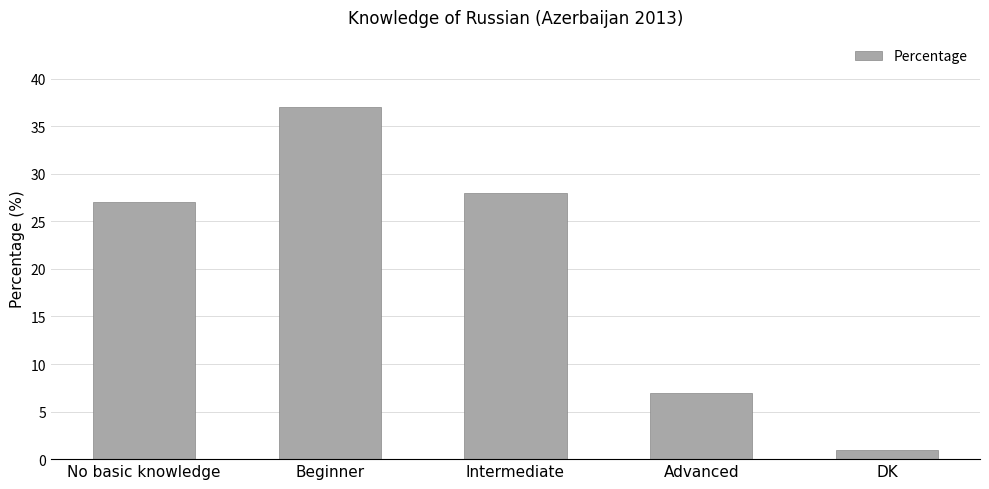

How many distinct data groups are displayed?

1